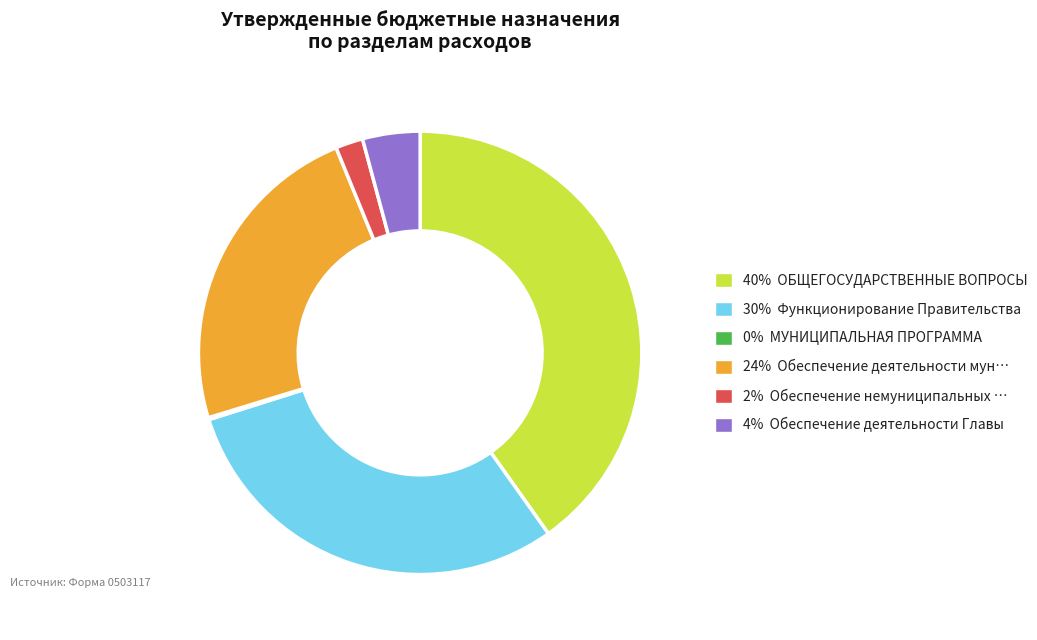

What is the ratio of the value at 4% Обеспечение деятельности Главы to the value at 2% Обеспечение немуниципальных …?

2.1